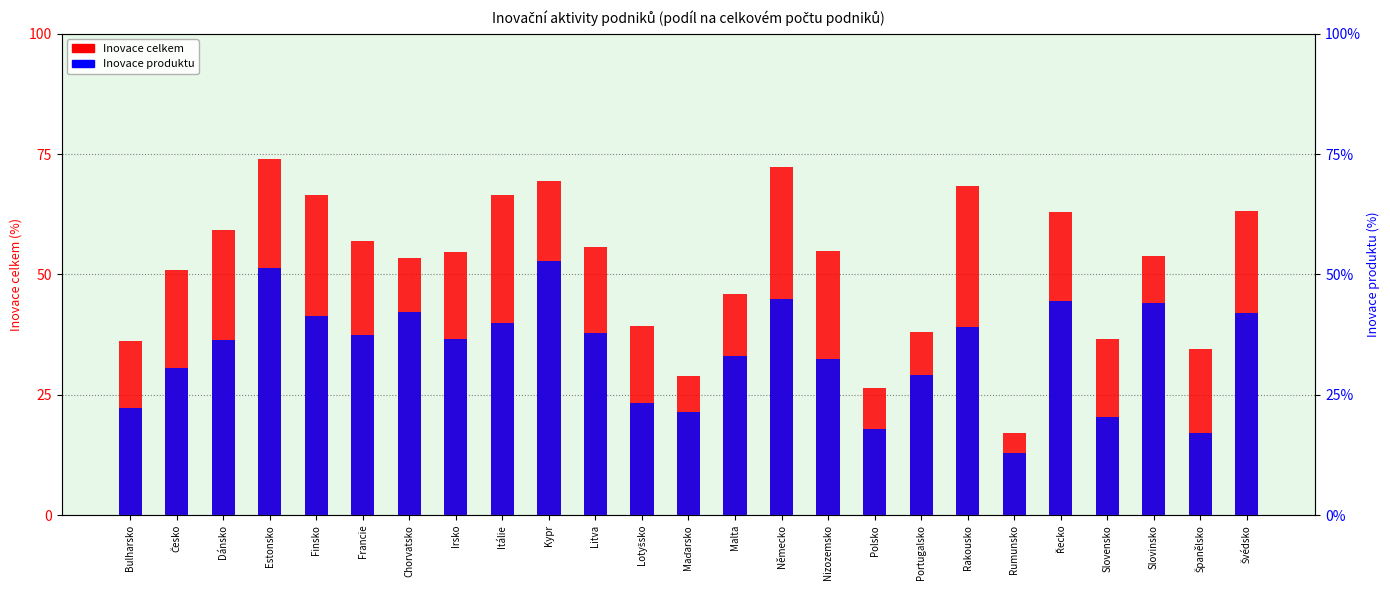

At which label does Inovace produktu first exceed 36?

Dánsko